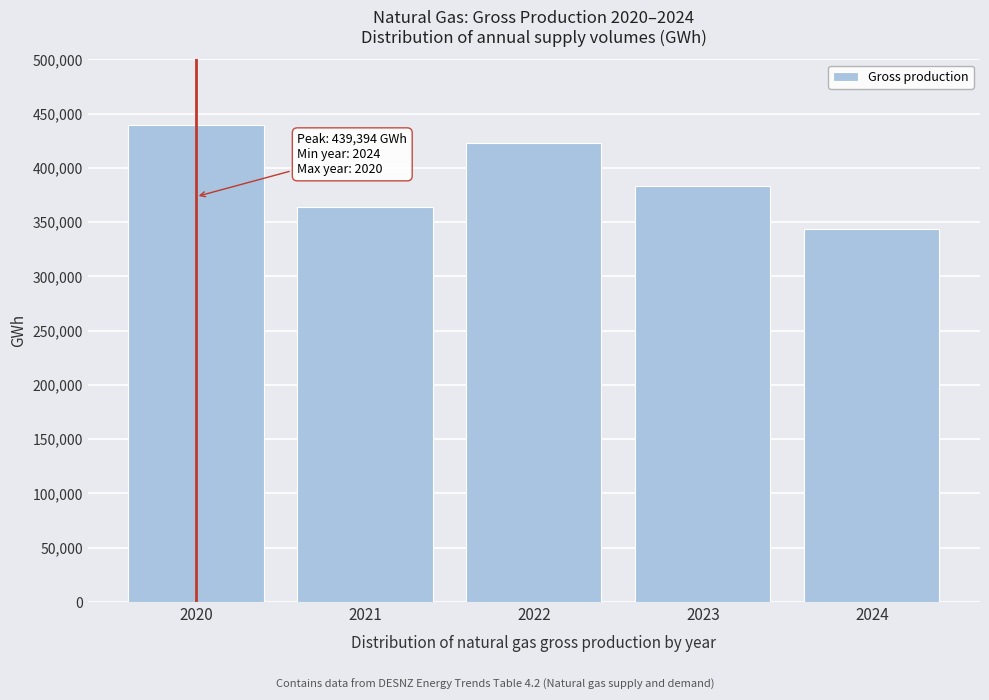

Reading left to right, transcribe all the data shown in this chart.

2020=439394.5	2021=363991.9	2022=423225.8	2023=383036.5	2024=343722.1